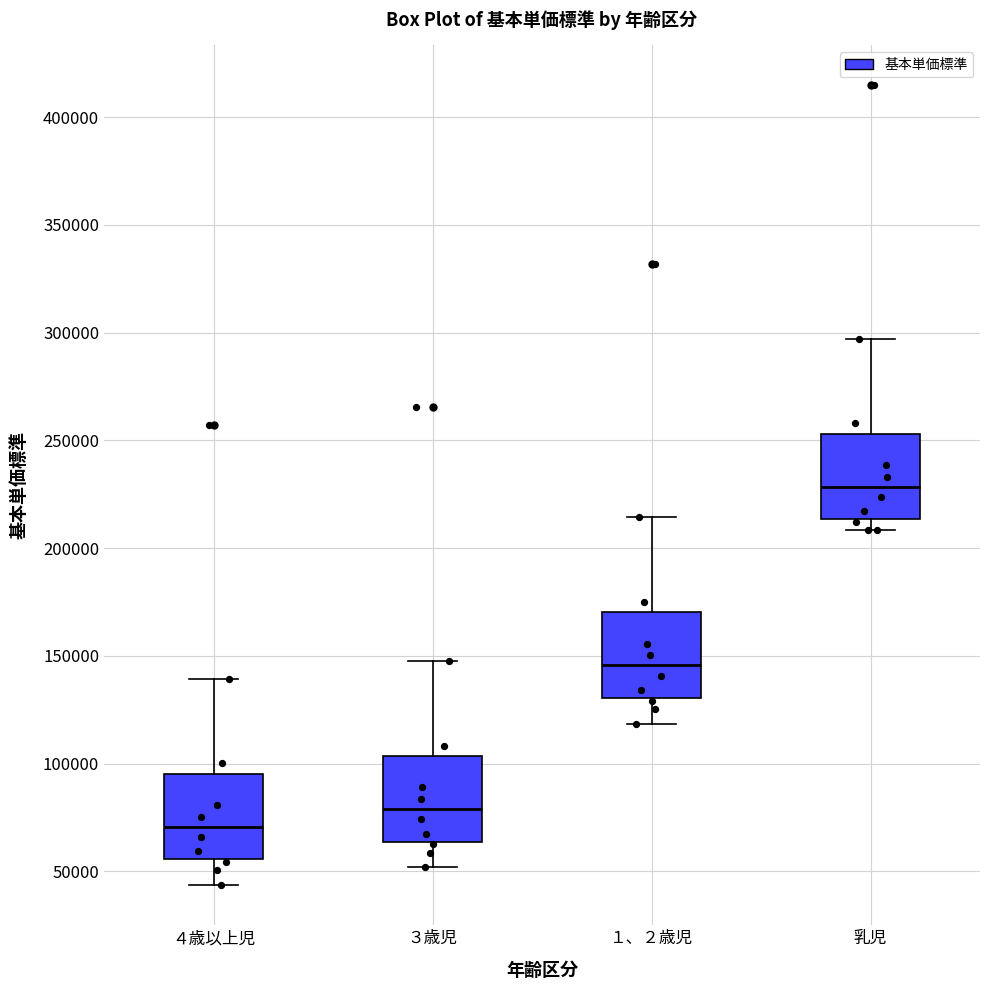

Reading left to right, read every box against the y-axis: the position of its median line, the range the box covers, and the ends of its whiskers. The values are not printed on the chart, so give them approximately, as read against the axis.

４歳以上児: median 70000, box 55000 to 95000, whiskers 45000 to 140000
３歳児: median 80000, box 65000 to 105000, whiskers 50000 to 150000
１、２歳児: median 145000, box 130000 to 170000, whiskers 120000 to 215000
乳児: median 230000, box 215000 to 255000, whiskers 210000 to 295000